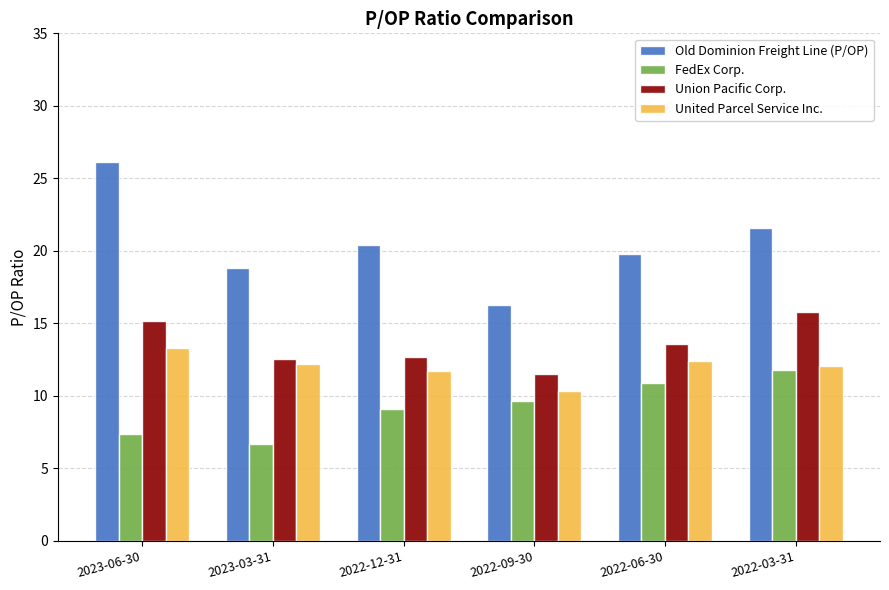

What is the minimum value for Old Dominion Freight Line (P/OP)?

16.3